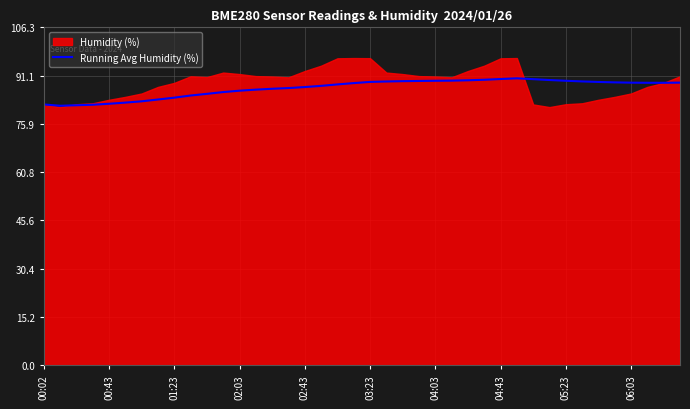

How many data points does each series have?

40